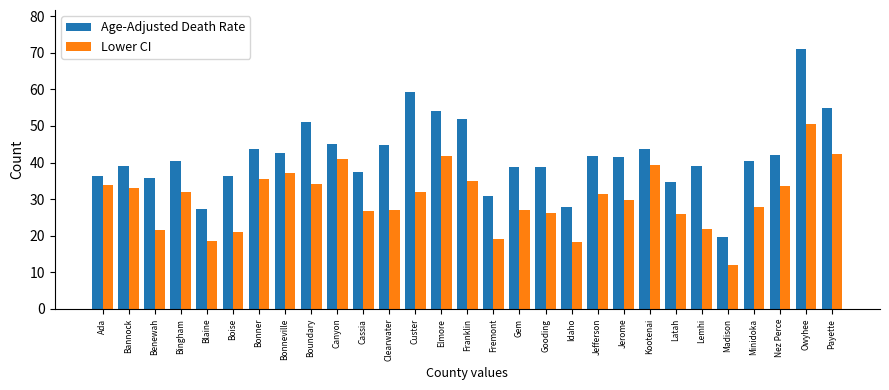

What is the difference between the second highest and minimum values in the Lower CI series?

30.1